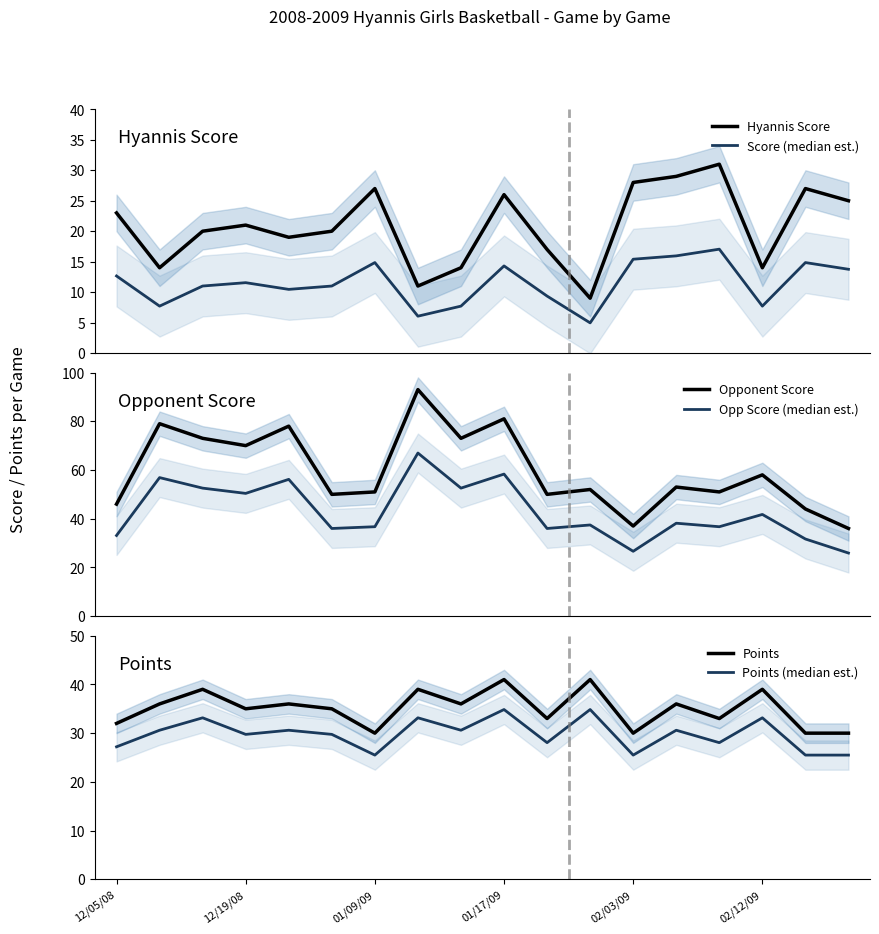

What is the minimum value for Hyannis Score?

9.0